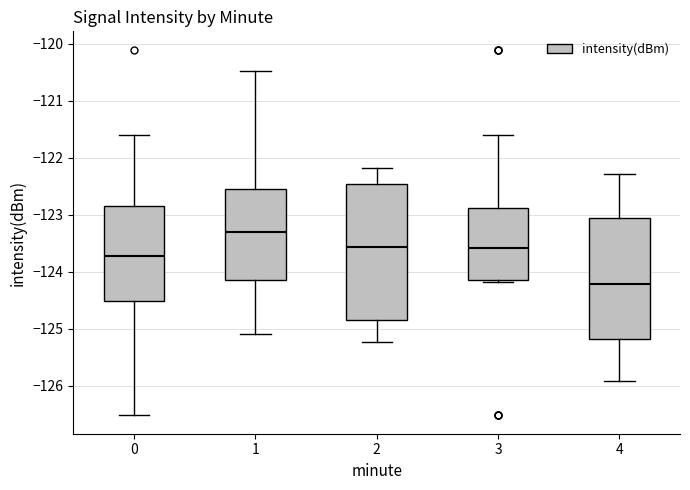

Which box is the tallest, from its lower edge to its upper edge?

2